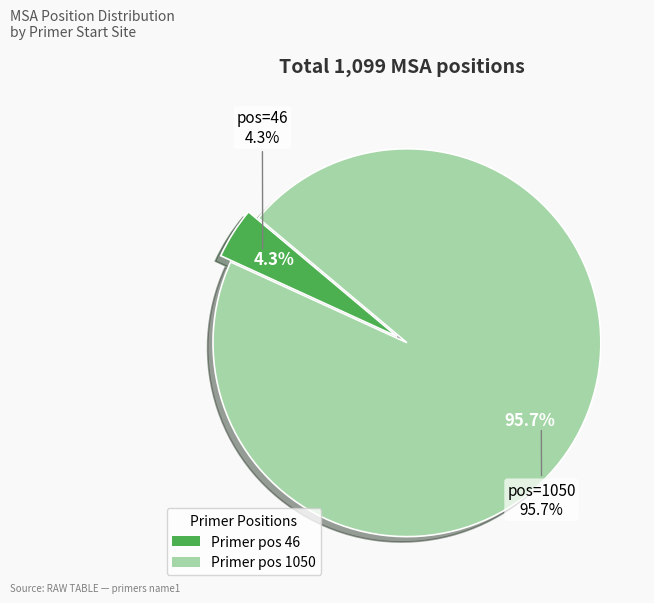

Do 1050 and 46 together represent more than half of the pie?

Yes